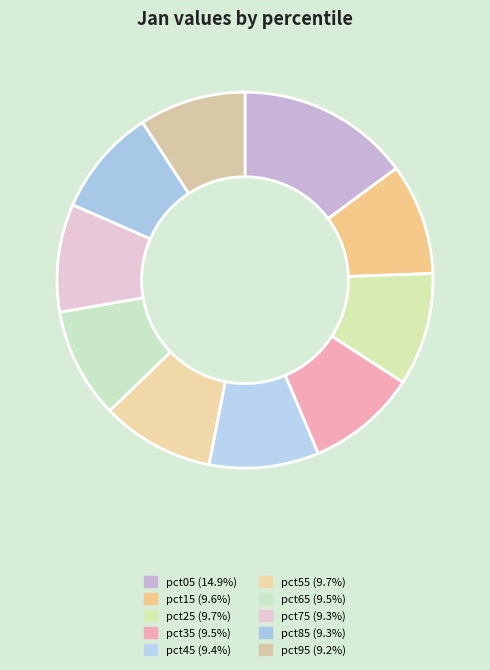

Do pct75 and pct55 together represent more than half of the pie?

No